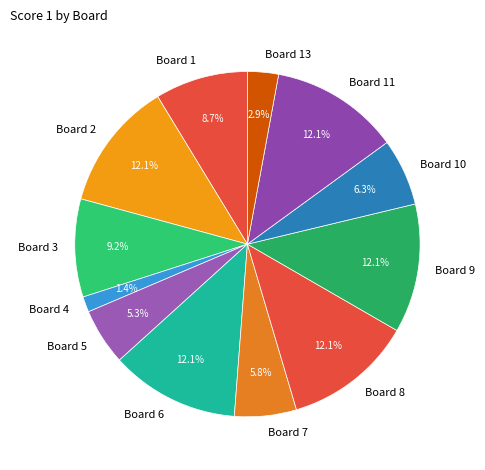

How many slices are in this pie chart?

12